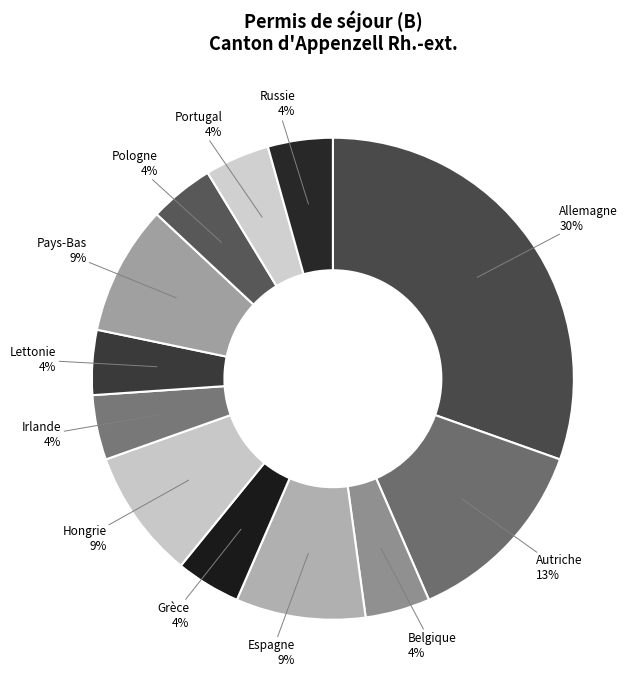

Which category has the biggest portion of the pie?

Allemagne